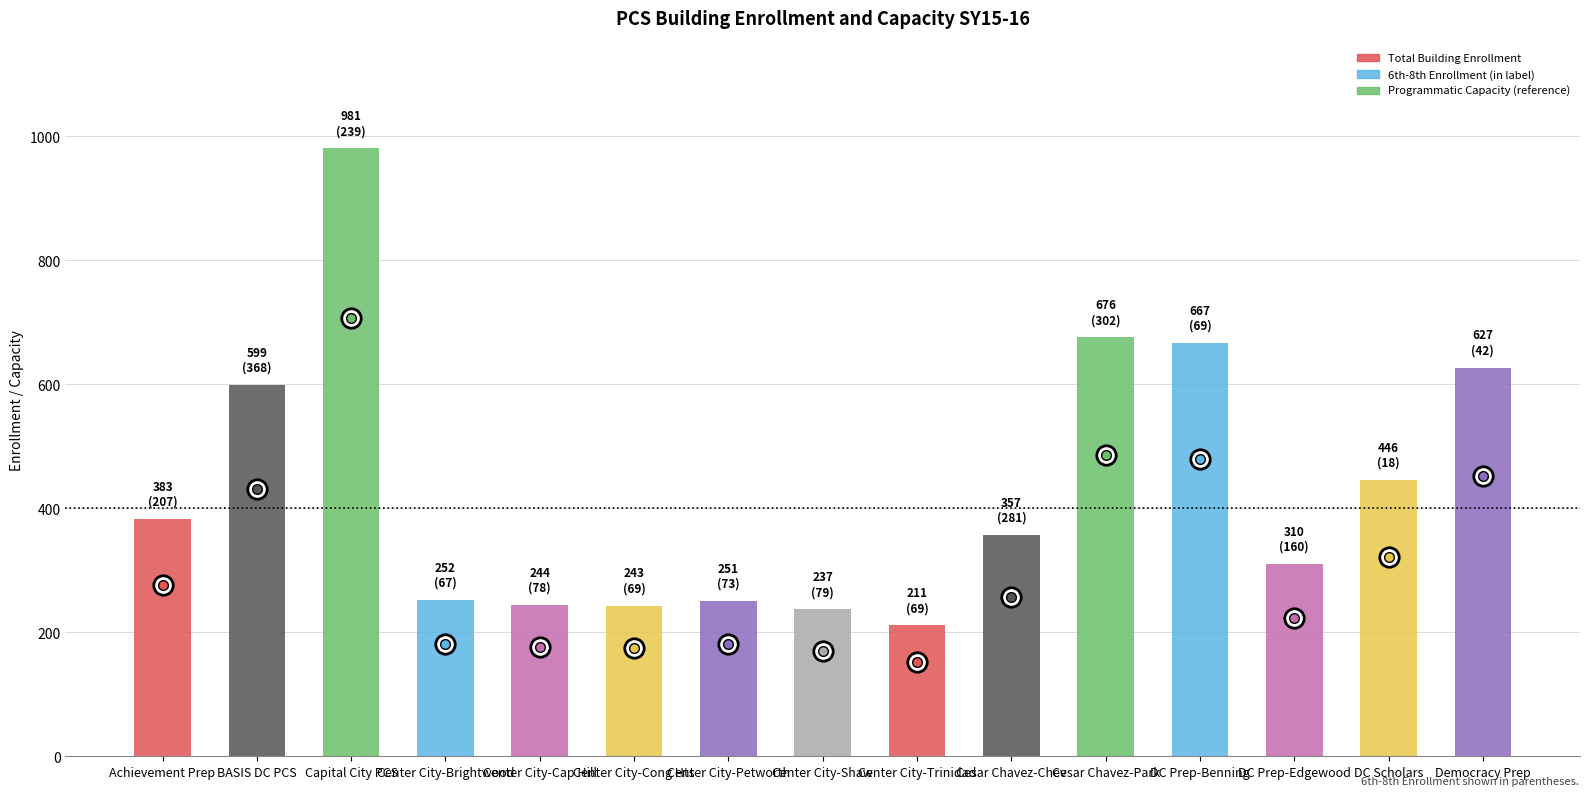

Count the number of data series in this chart.

1